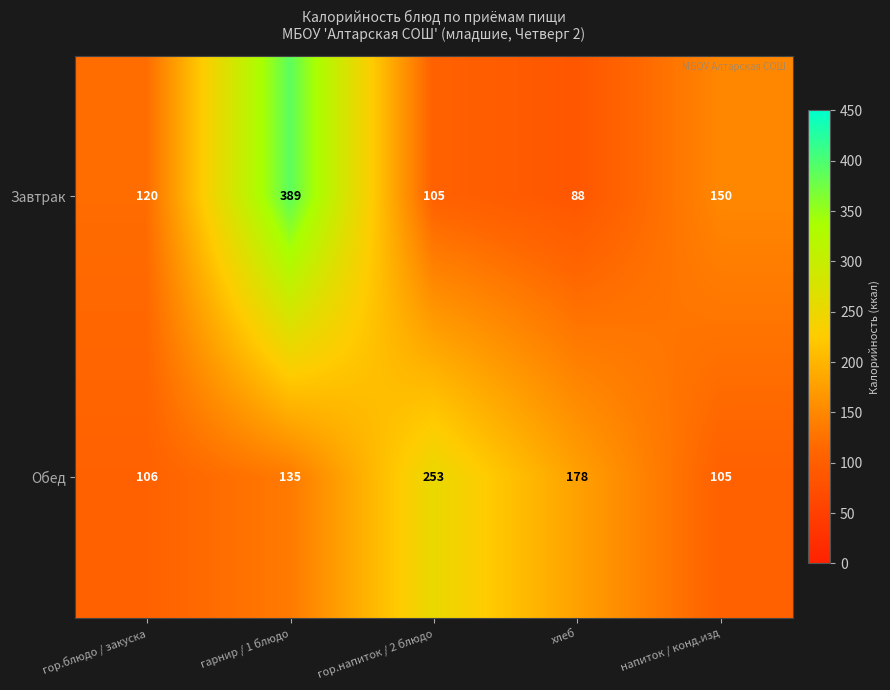

At which category is the sum across all series the highest?

гарнир / 1 блюдо